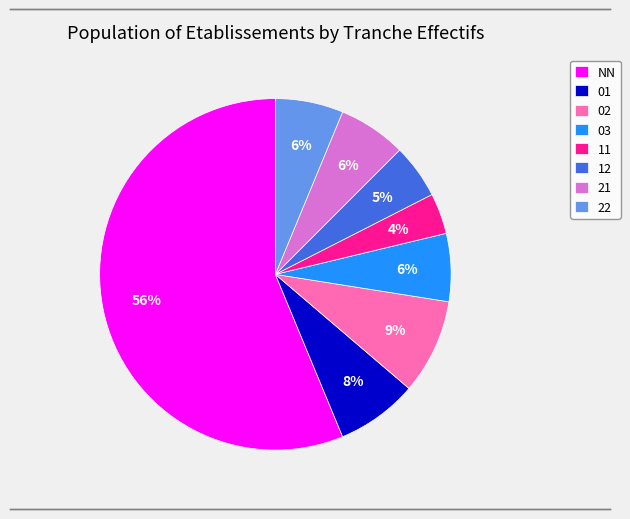

Which has a higher value, 12 or 11?

12